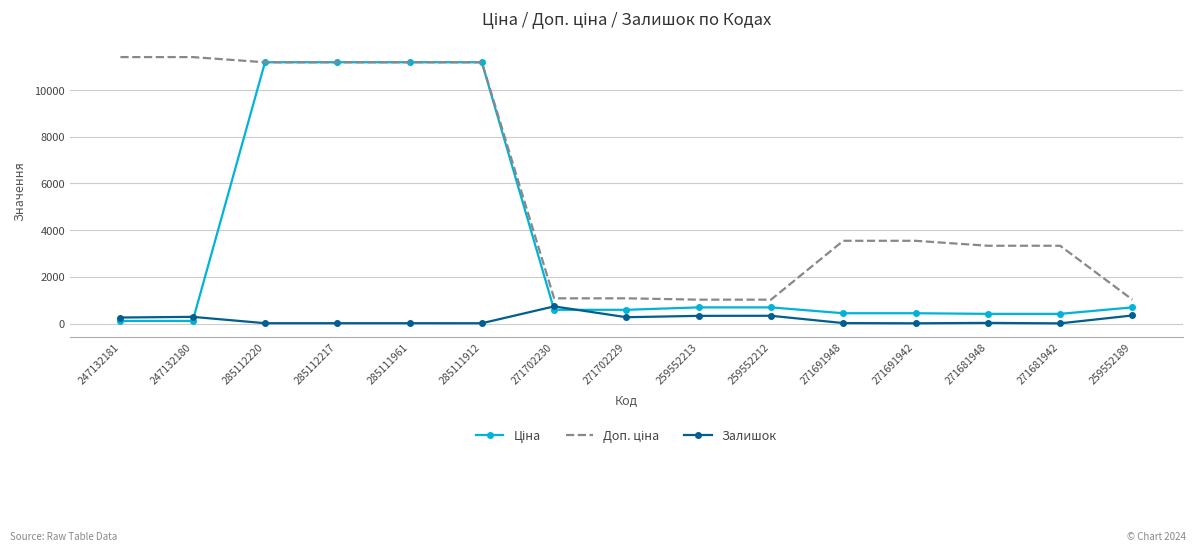

What is the total value across all series at 247132180?

11812.1